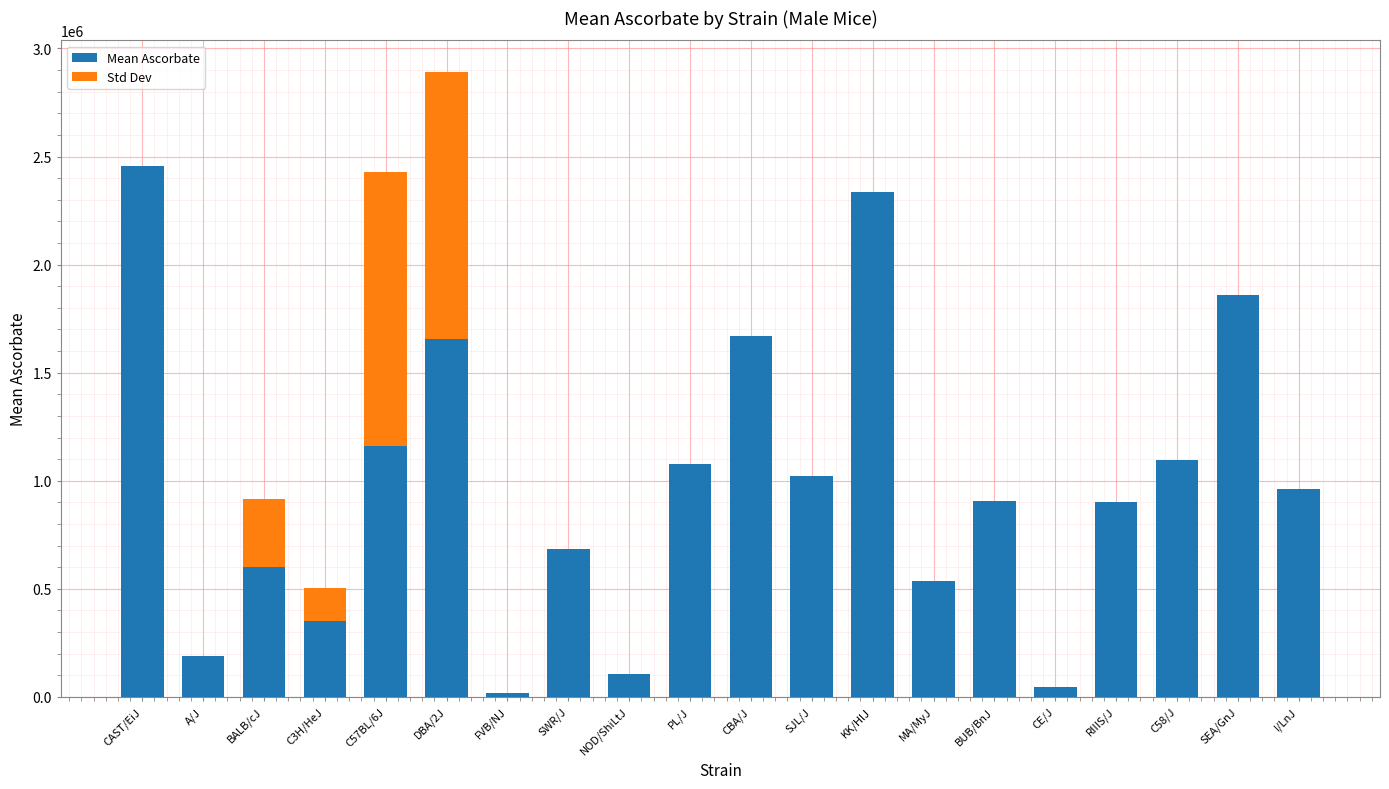

What is the total value across all series at SWR/J?

686649